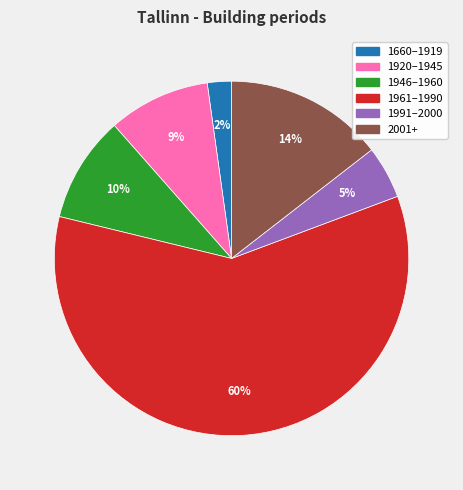

To the nearest percent, what is the average slice percentage?

17%